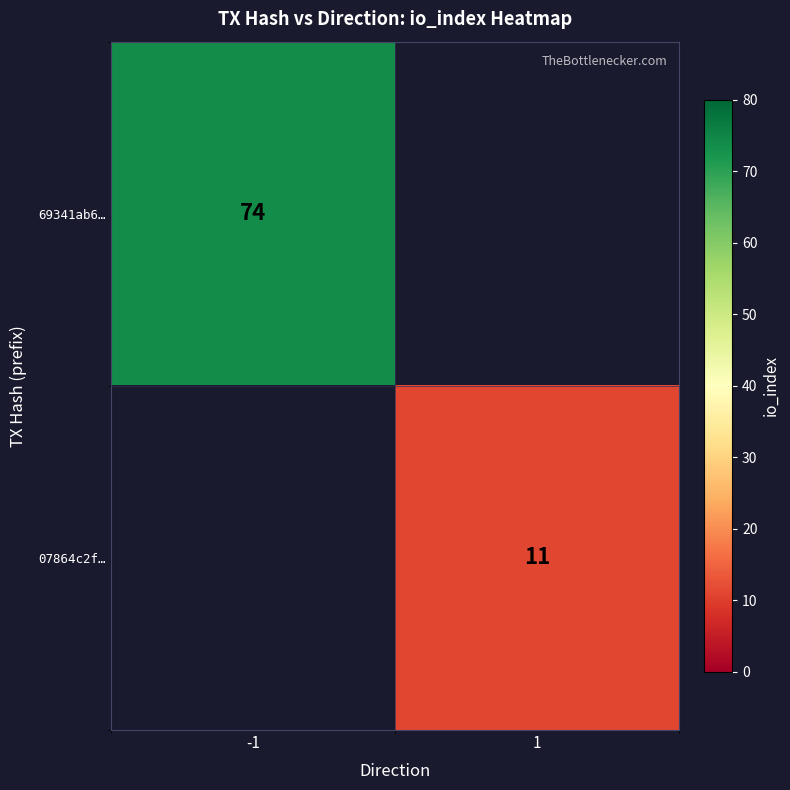

At how many categories does at least one series exceed 12?

1